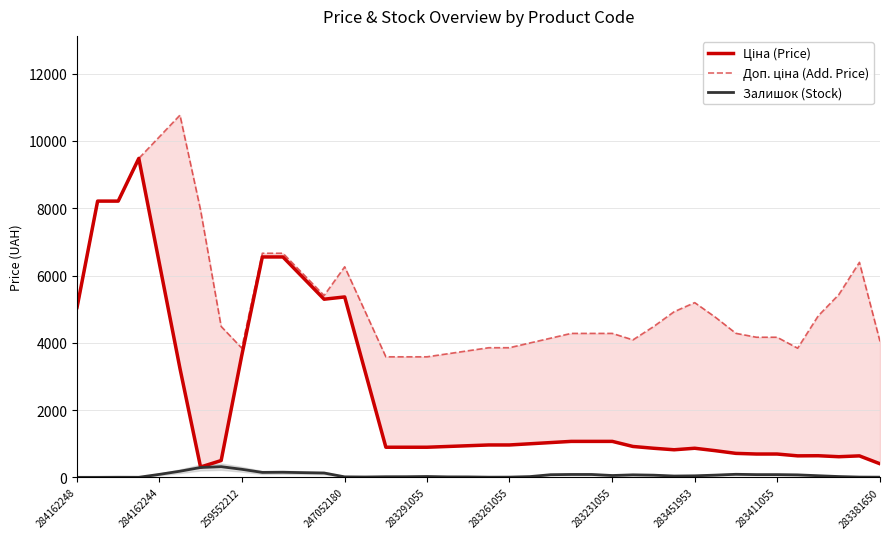

True or false: Ціна (Price) and Доп. ціна (Add. Price) intersect in this chart.

False